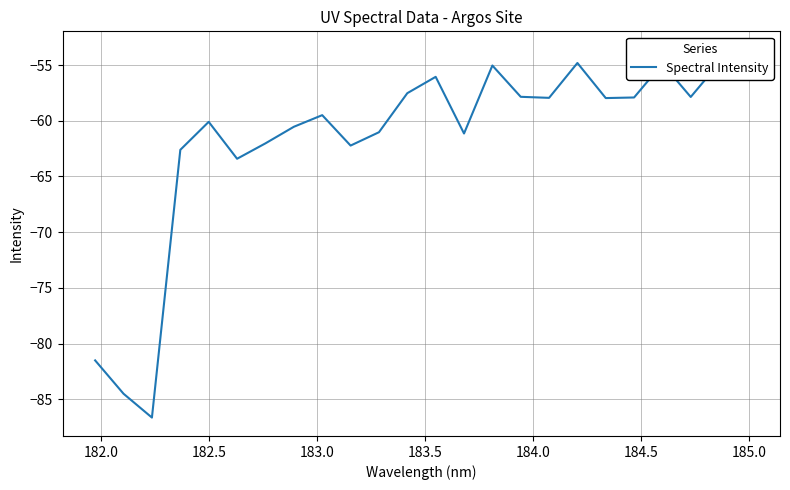

What is the value of the 6th point from the left?

-63.4